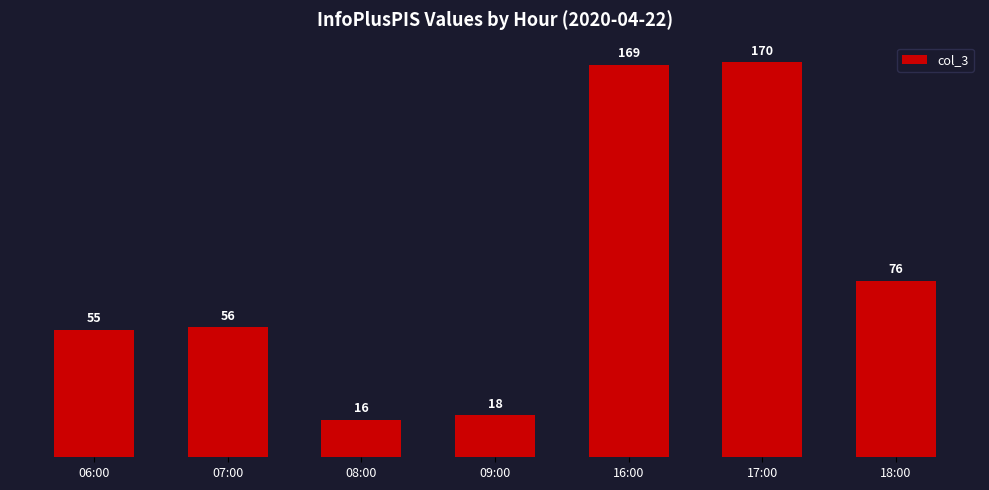

What is the sum of all values?

560